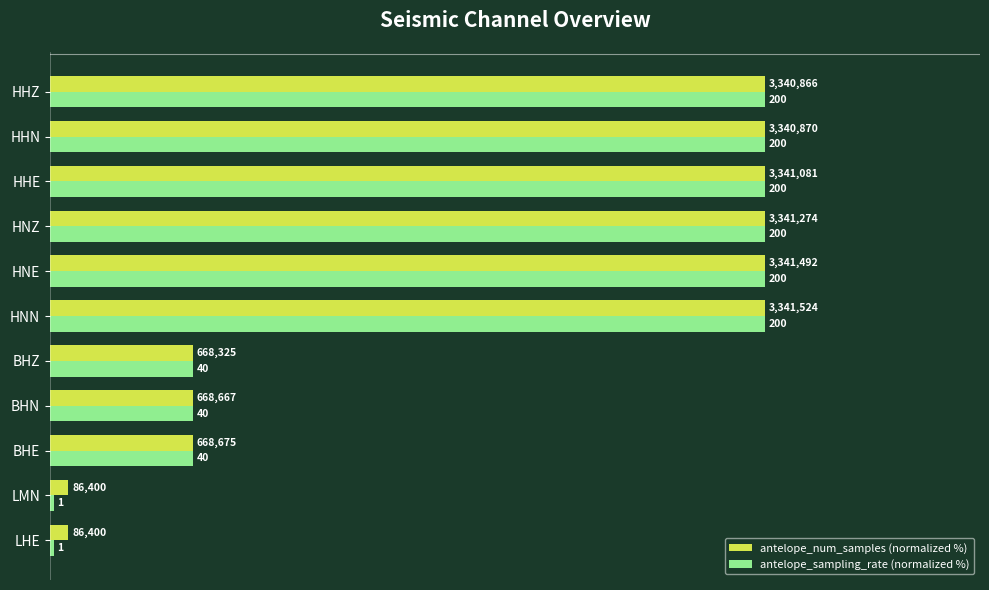

What are all the series names shown in the legend?

antelope_num_samples (normalized %), antelope_sampling_rate (normalized %)